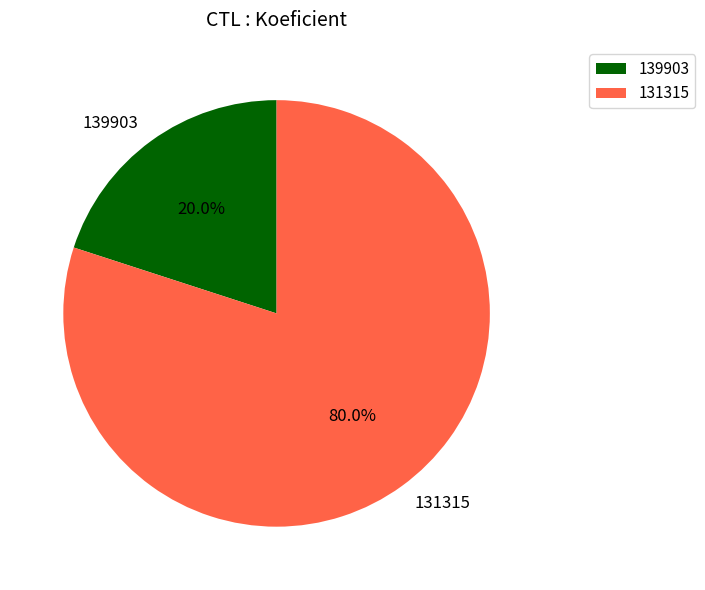

Rank the categories by value from highest to lowest.

131315, 139903